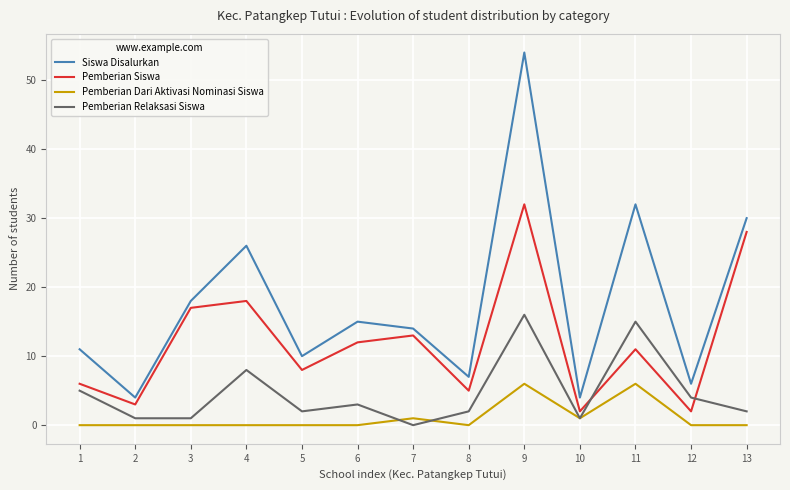

True or false: Pemberian Dari Aktivasi Nominasi Siswa and Siswa Disalurkan cross at least once.

False